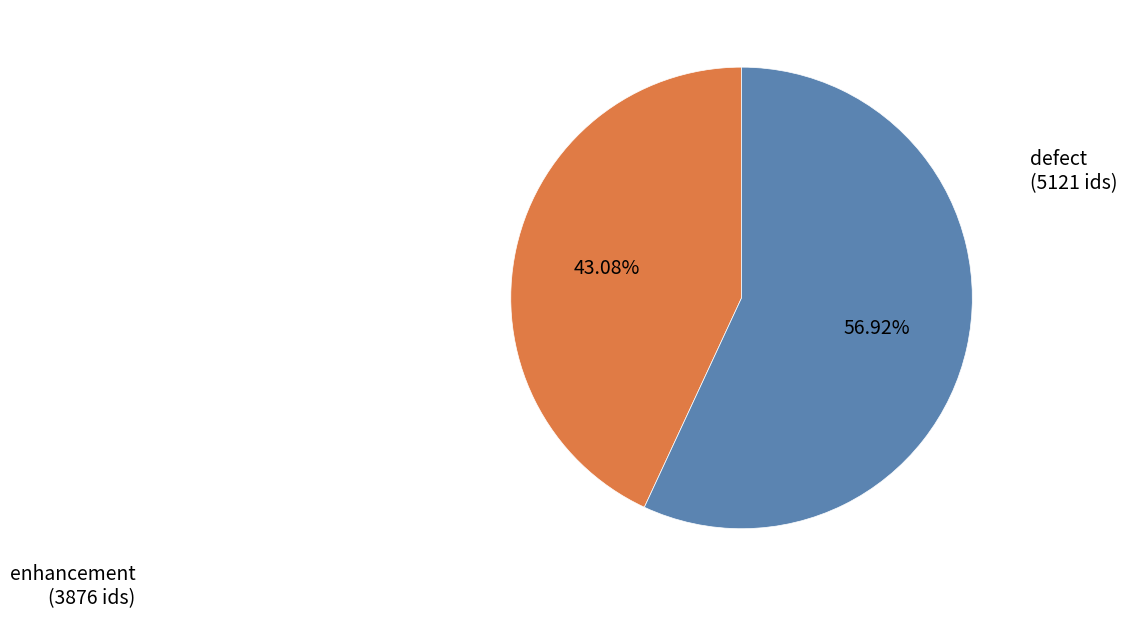

Do enhancement and defect together represent more than half of the pie?

Yes